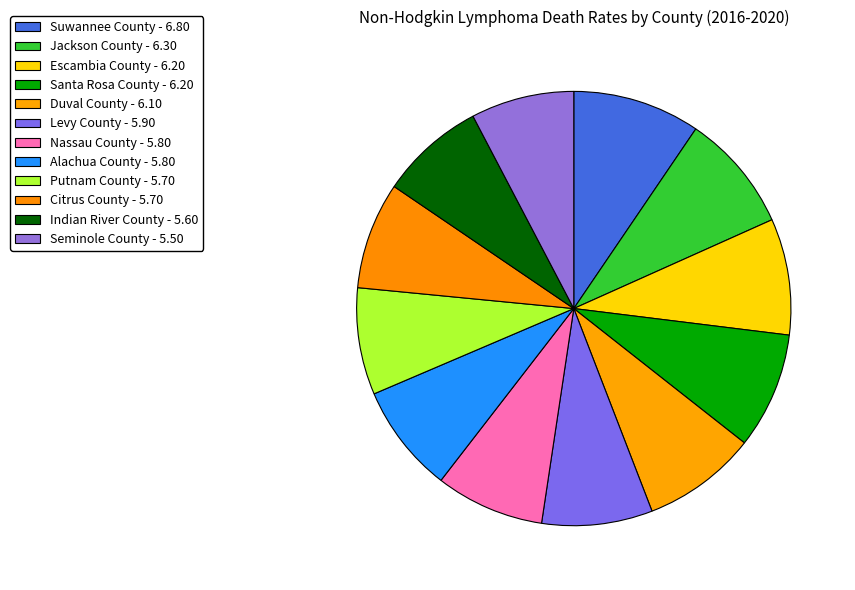

Which slice is the largest?

Suwannee County